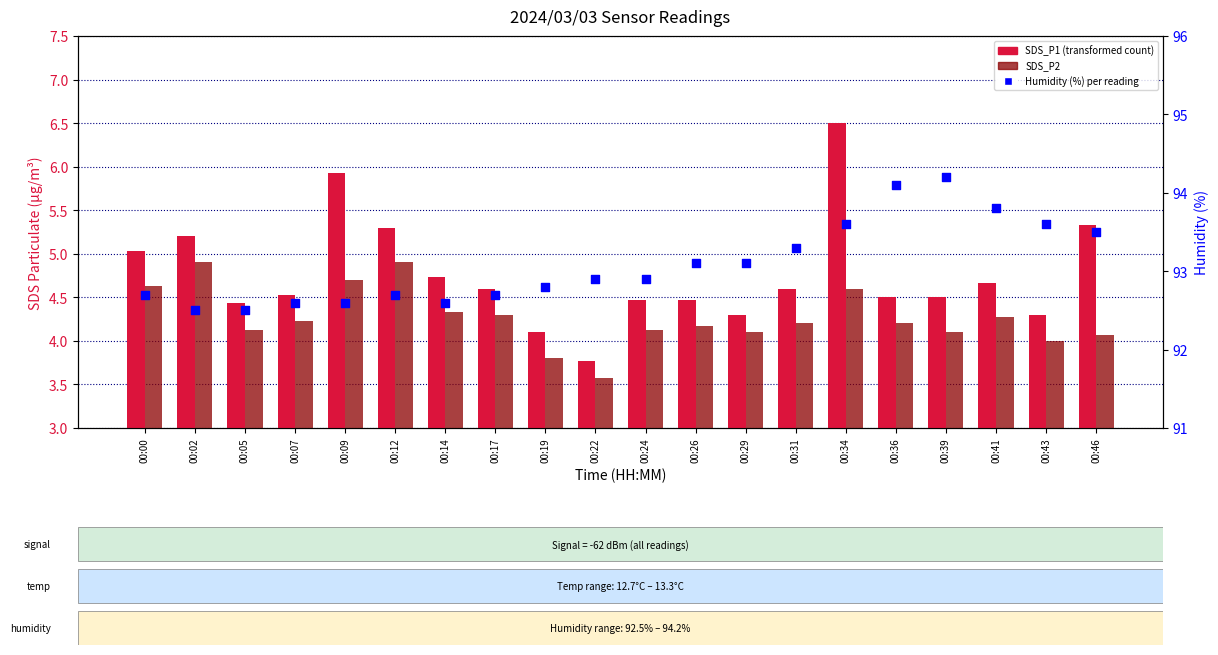

Which series has the widest spread of Y values?

SDS_P1 (transformed count)